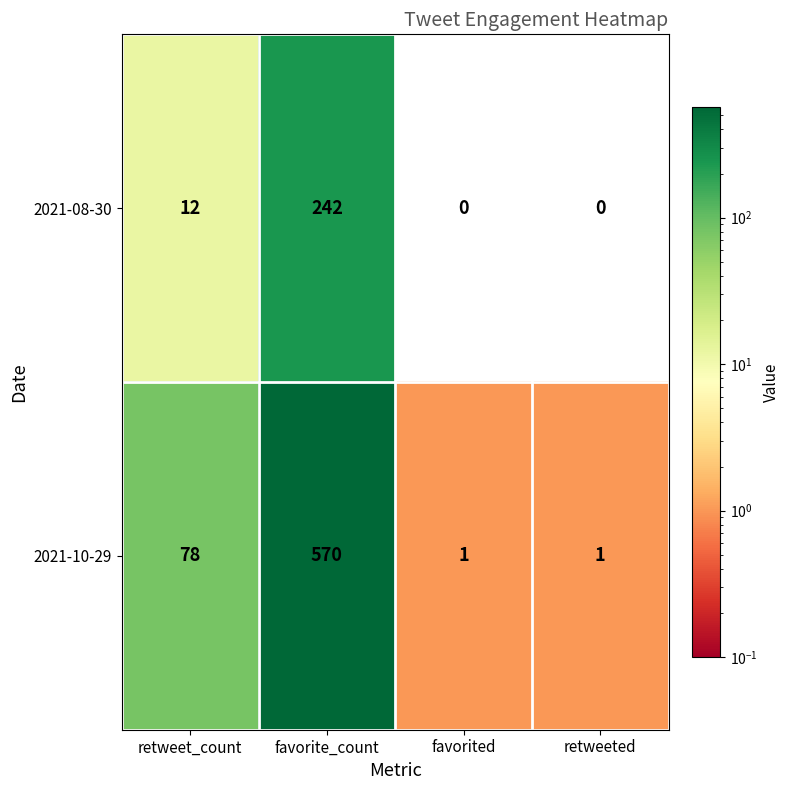

Reading right to left, what are all the values shown in this chart?

2021-08-30: 0	0	242	12
2021-10-29: 1	1	570	78